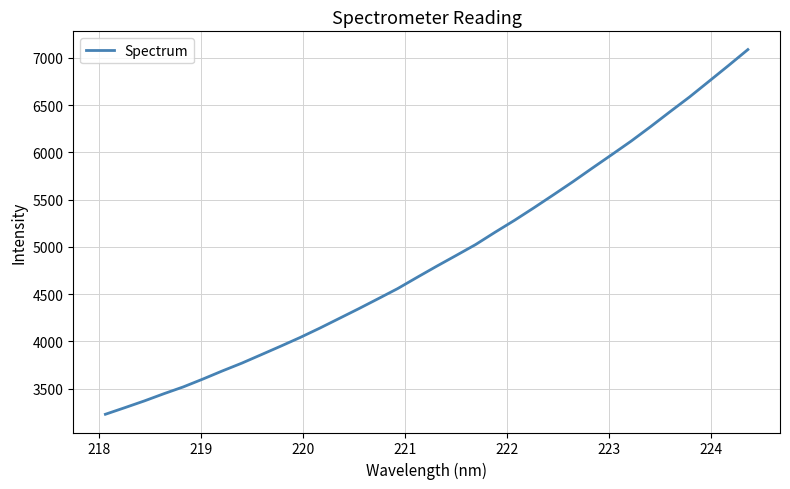

What is the smallest value displayed?

3227.5